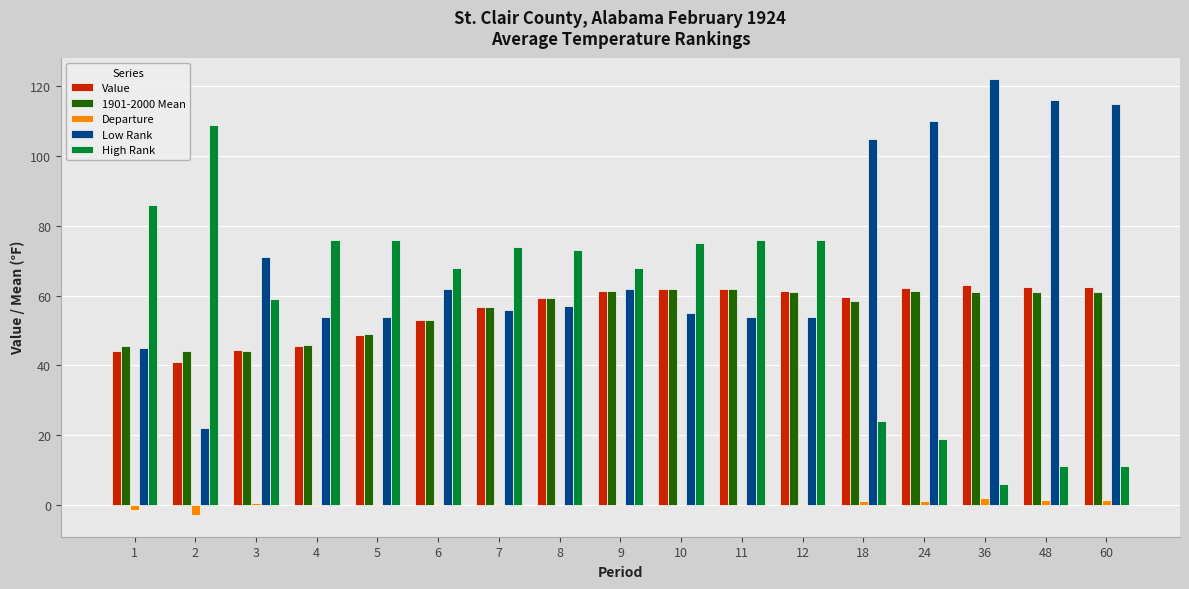

What are all the series names shown in the legend?

Value, 1901-2000 Mean, Departure, Low Rank, High Rank